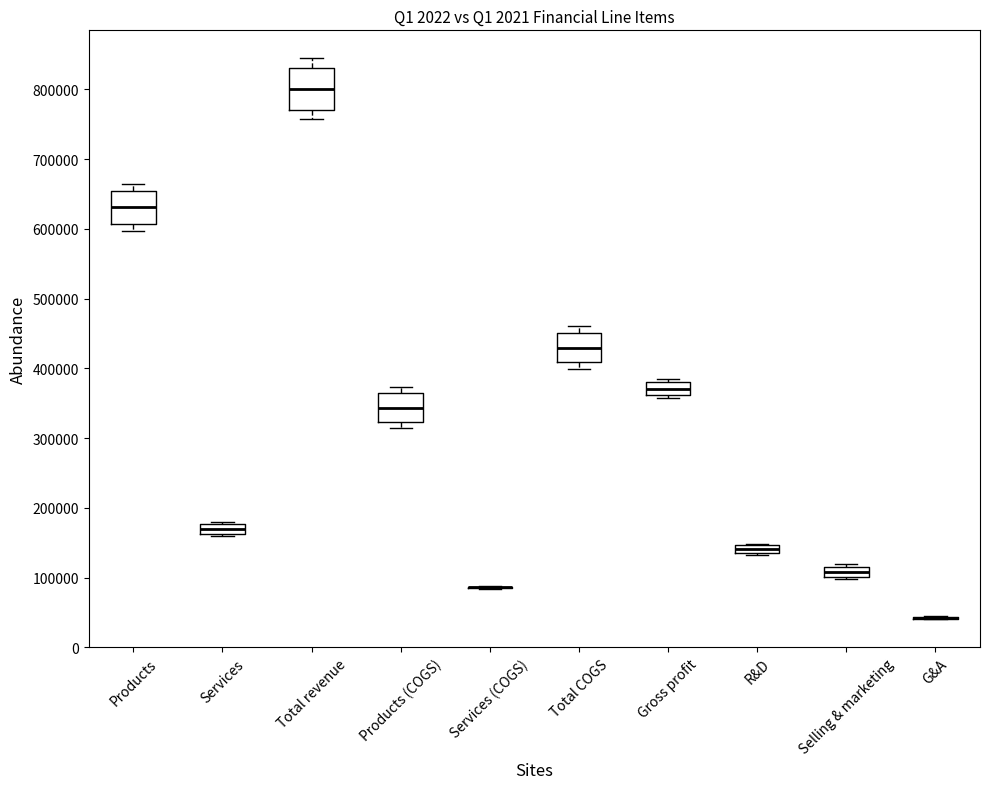

Comparing the boxes themselves (not the whiskers), which one is the tallest?

Total revenue